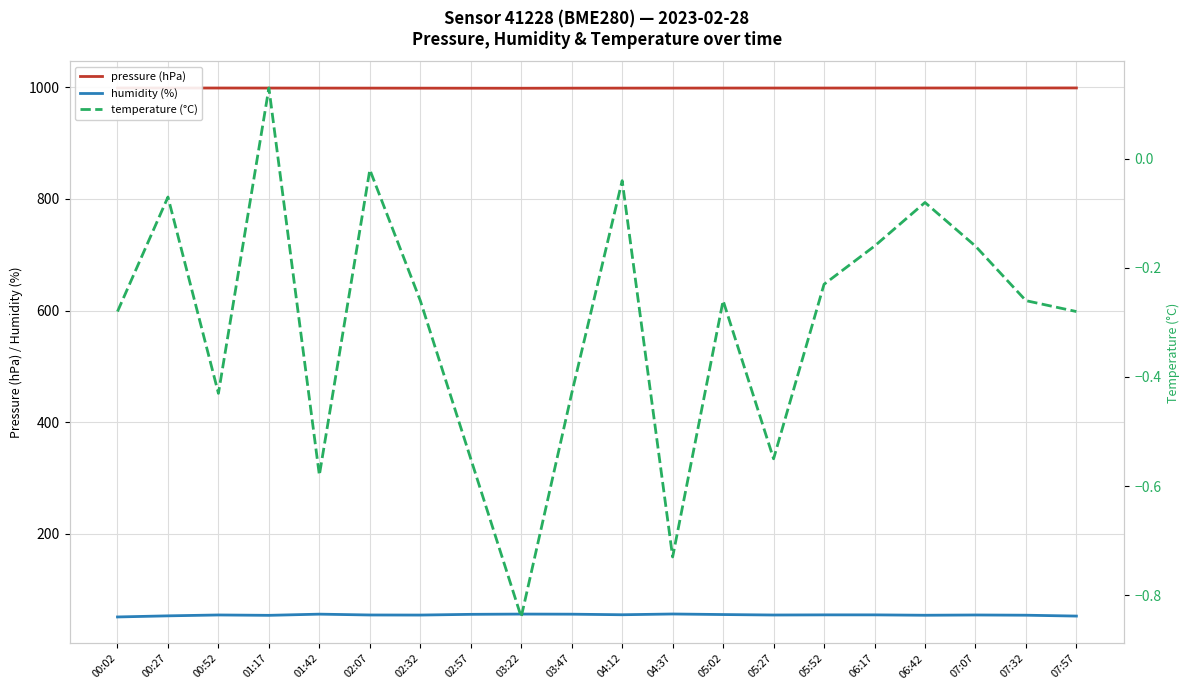

How many values in the humidity (%) series are below 54?

5